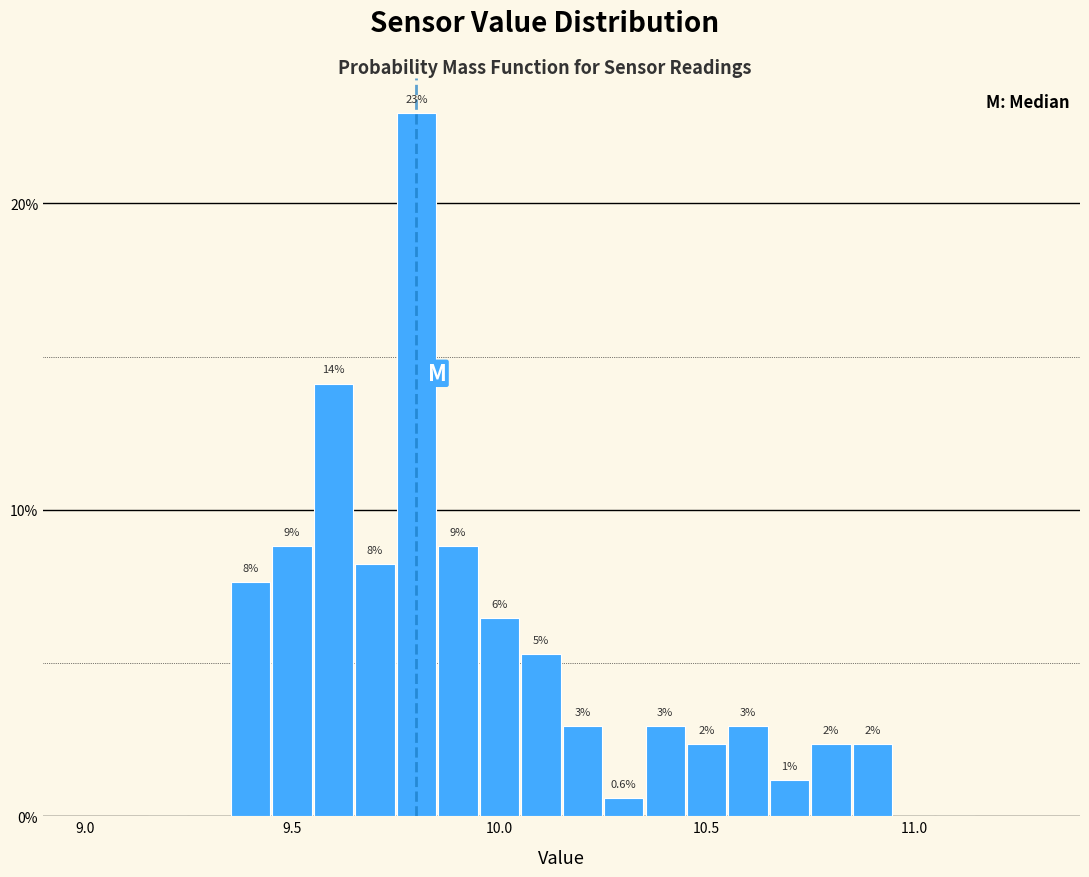

Read against the x-axis, roughly where is the centre of the tallest bar?

9.80